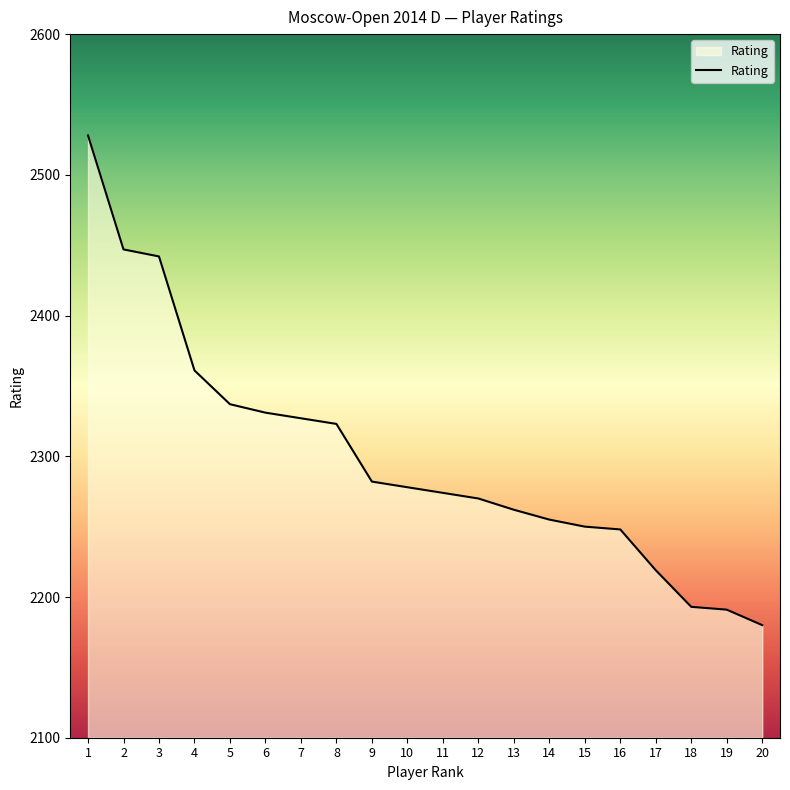

What is the sum of all values?

45998